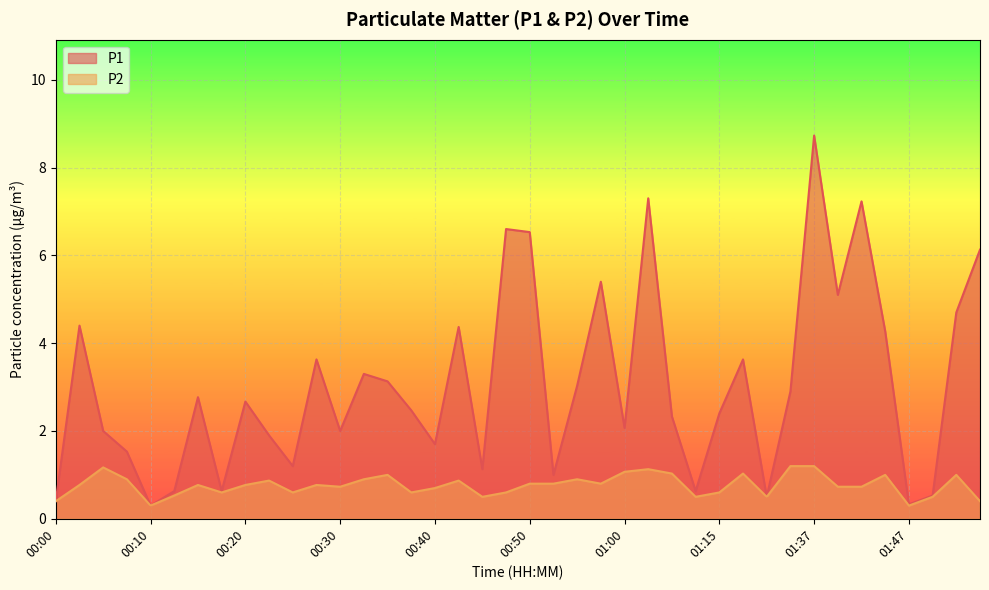

What is the sum of all P1 values?

121.5